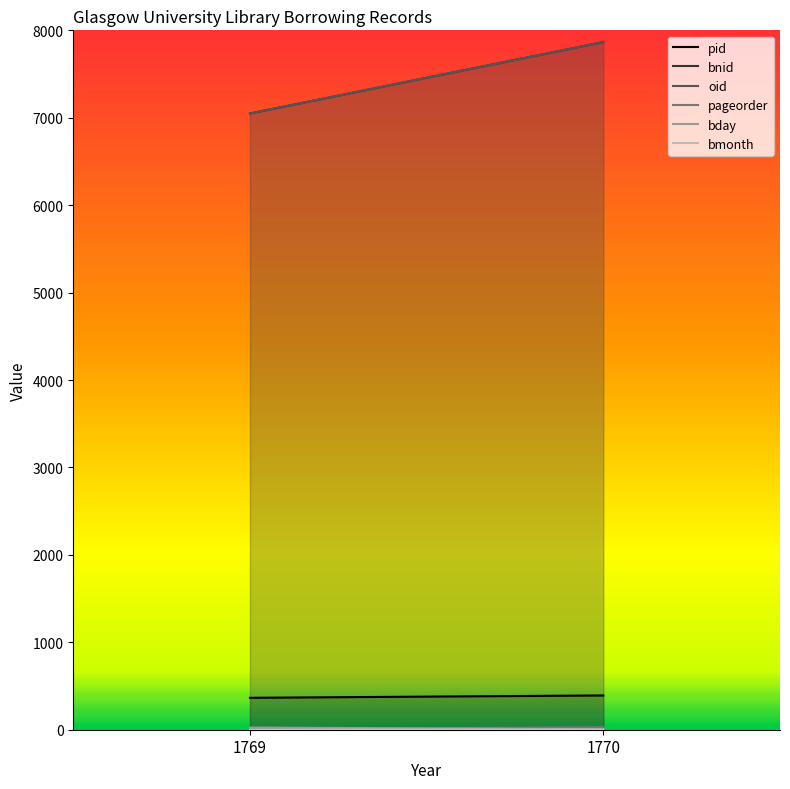

What are all the series names shown in the legend?

pid, bnid, oid, pageorder, bday, bmonth